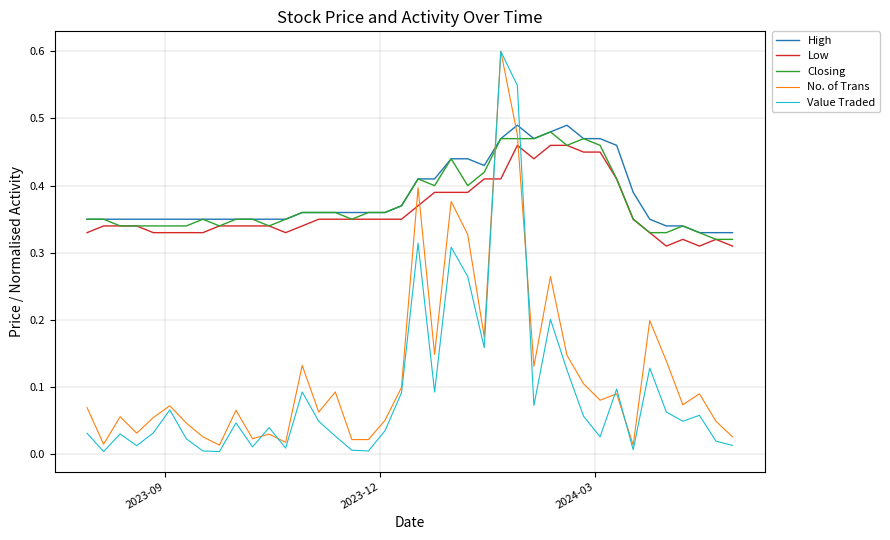

What is the greatest value displayed?

0.6